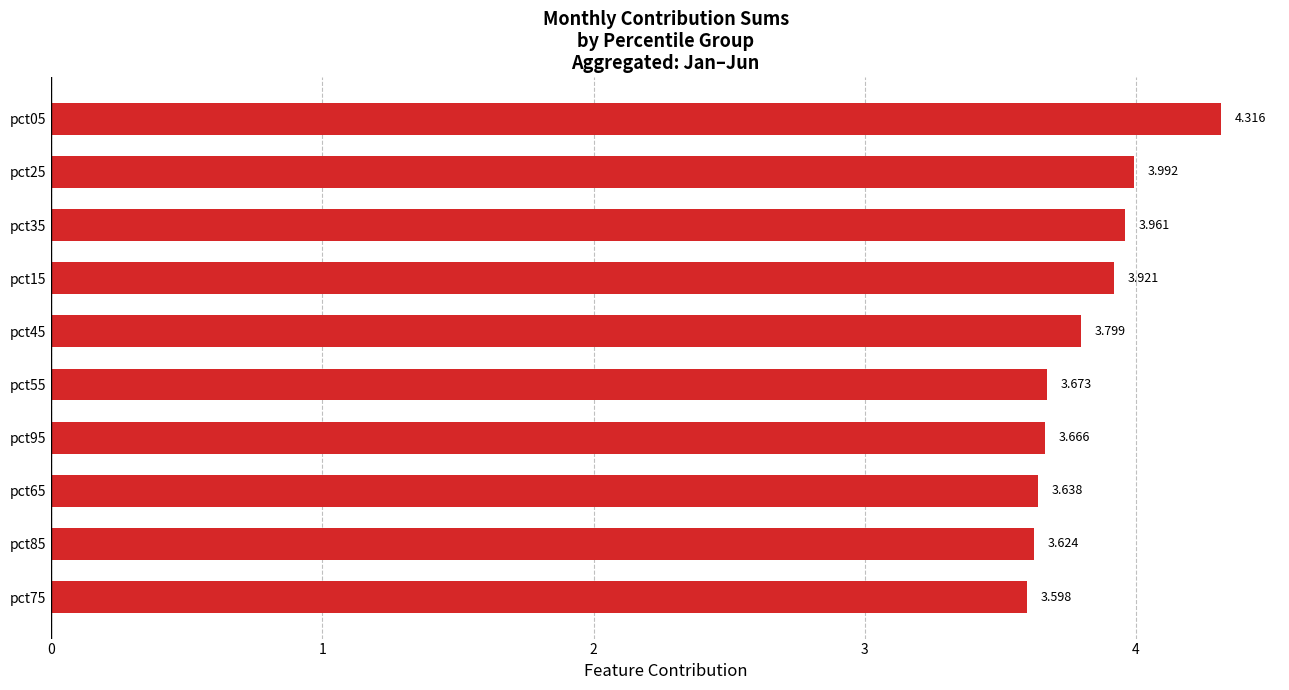

How many bars are there in total?

10